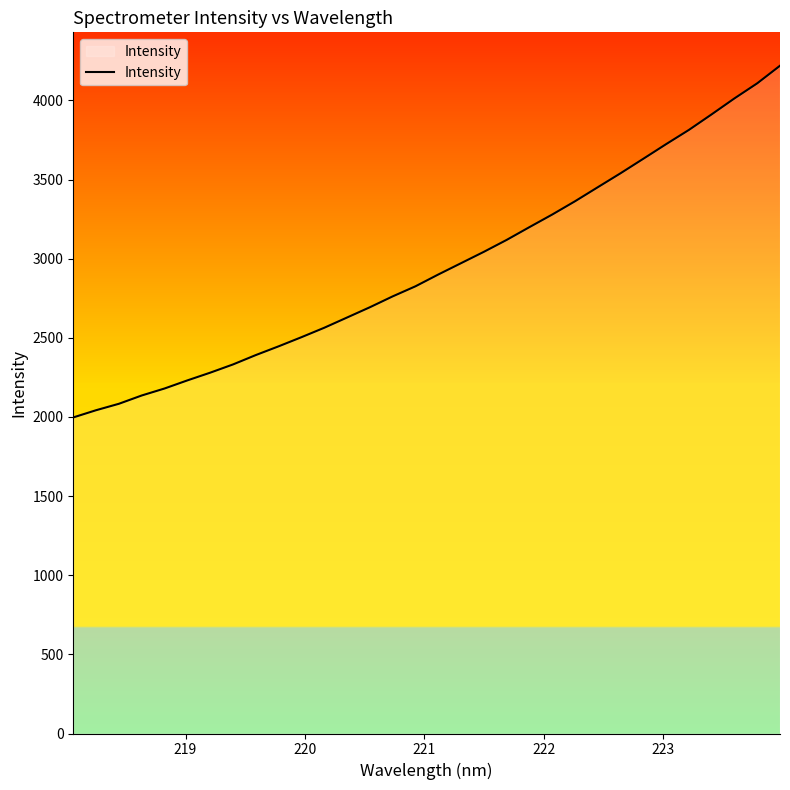

What is the greatest value displayed?

4219.0